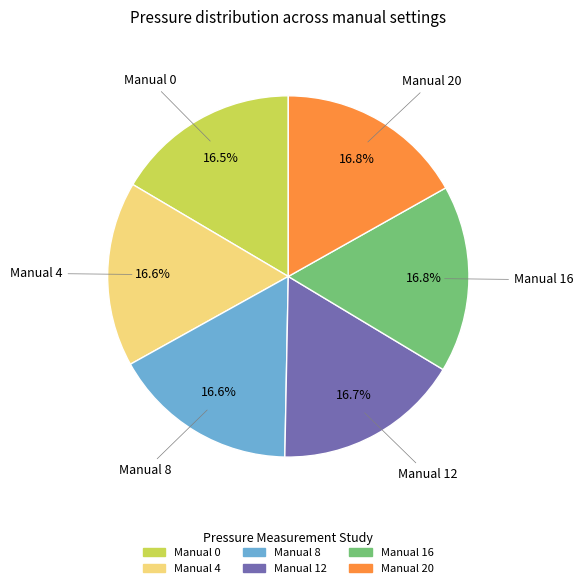

Does Manual 8 account for over 50% of the chart?

No